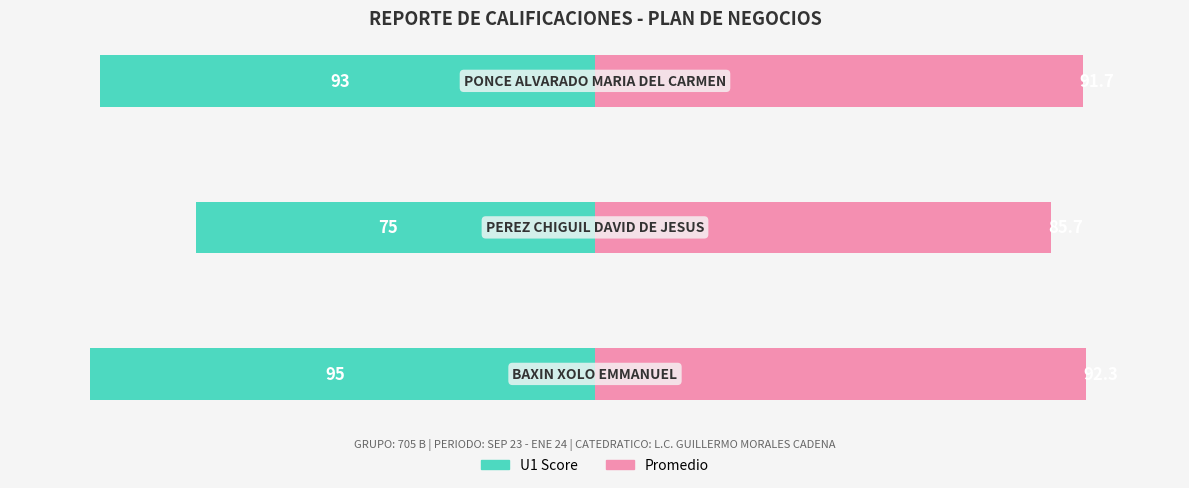

The Promedio series shows 85.7 at 1. True or false?

True